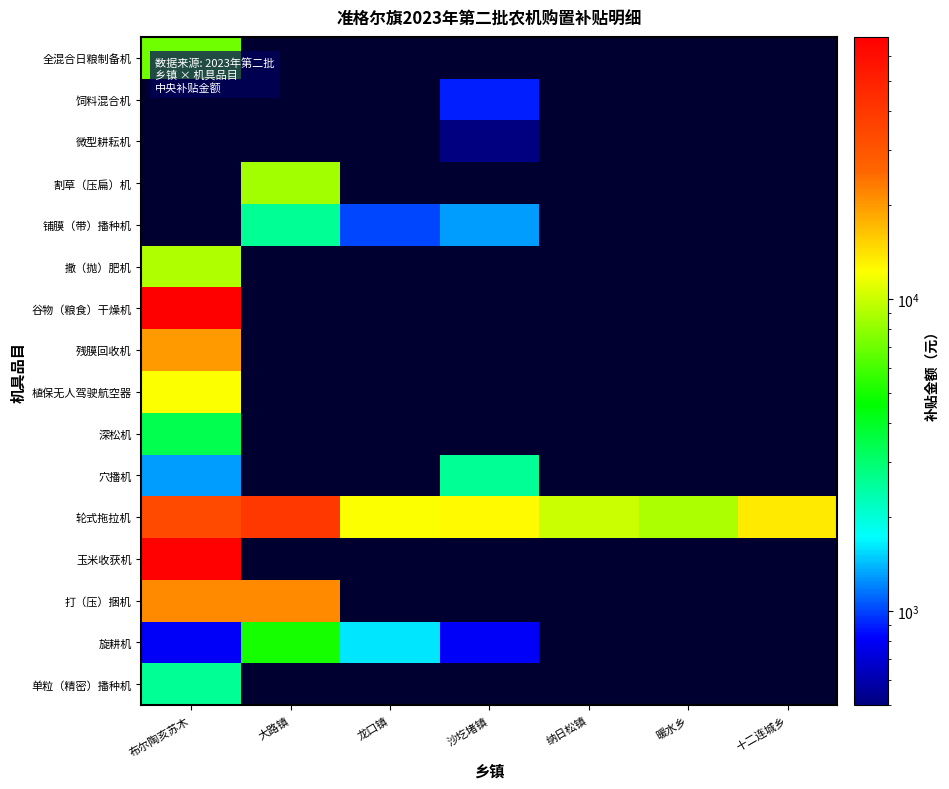

How many distinct data groups are displayed?

16